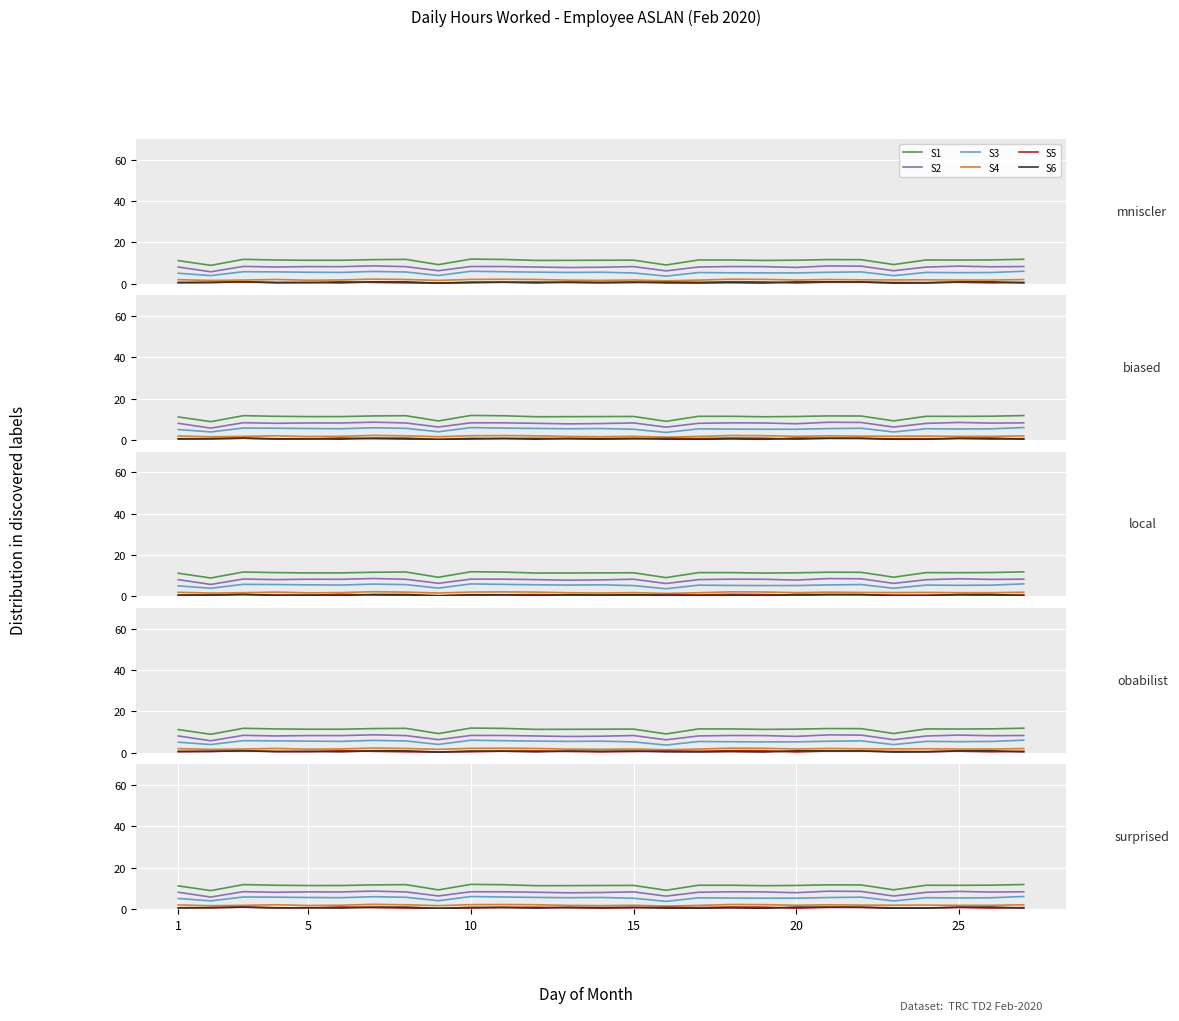

True or false: S6 has a value of 0.7 at 11.

False